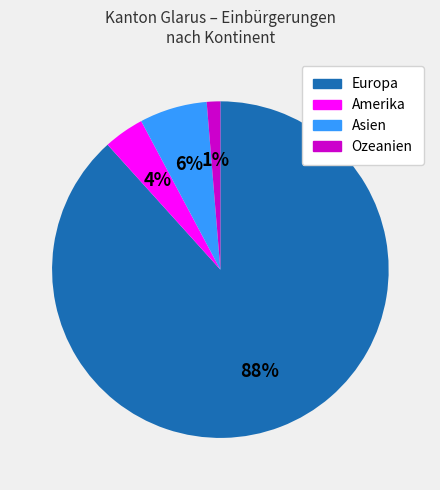

What percentage is the Amerika slice, to the nearest percent?

4%